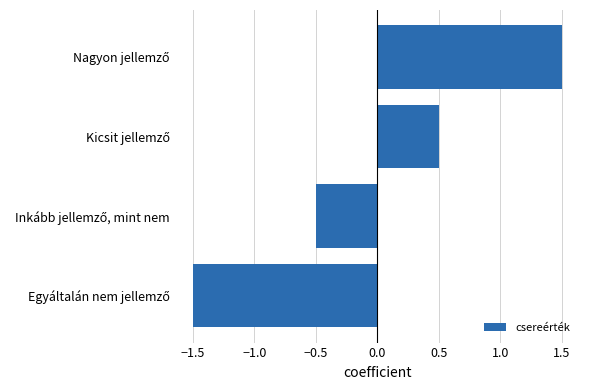

What is the smallest value displayed?

-1.5